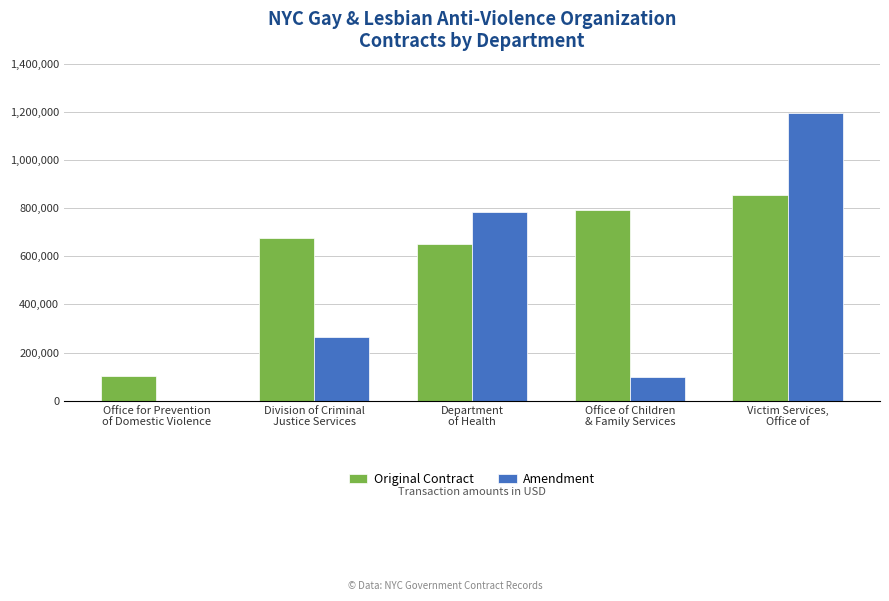

Reading left to right, transcribe all the data shown in this chart.

Original Contract: Office for Prevention
of Domestic Violence=102040.0	Division of Criminal
Justice Services=675943.0	Department
of Health=652245.0	Office of Children
& Family Services=793179.0	Victim Services,
Office of=854213.5
Amendment: Office for Prevention
of Domestic Violence=0.0	Division of Criminal
Justice Services=265890.0	Department
of Health=783587.0	Office of Children
& Family Services=99295.0	Victim Services,
Office of=1193883.5